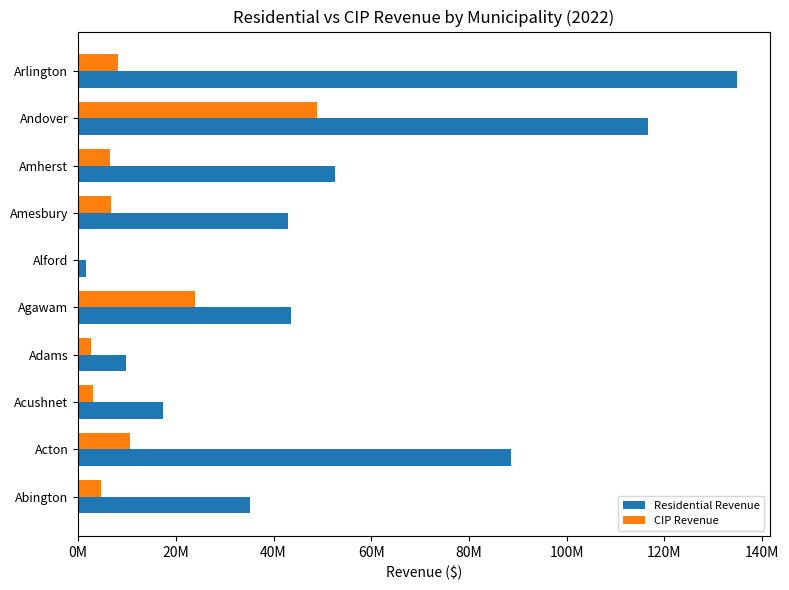

Reading right to left, extract all data points from this chart.

Residential Revenue: 134822256.4	116606653.5	52678186.0	42994480.8	1539327.2	43480496.4	9862621.7	17364517.5	88630056.4	35170780.1
CIP Revenue: 8125970.0	48967264.4	6527847.7	6797130.0	36389.1	23832991.3	2589121.3	3100320.9	10626060.9	4622113.9